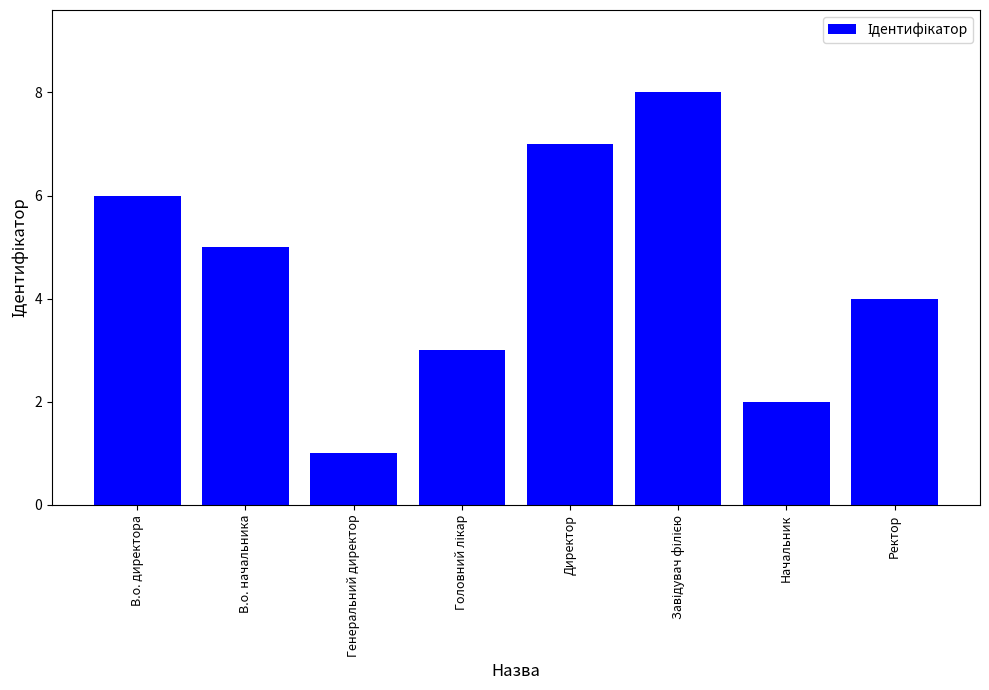

At which label does the data first exceed 5?

В.о. директора